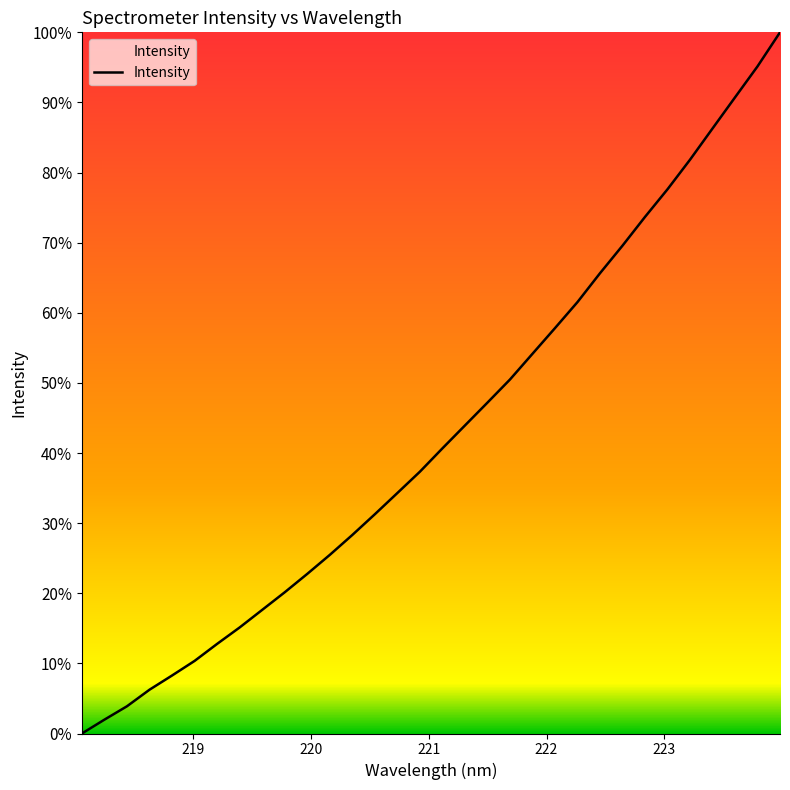

What is the greatest value displayed?

100.0